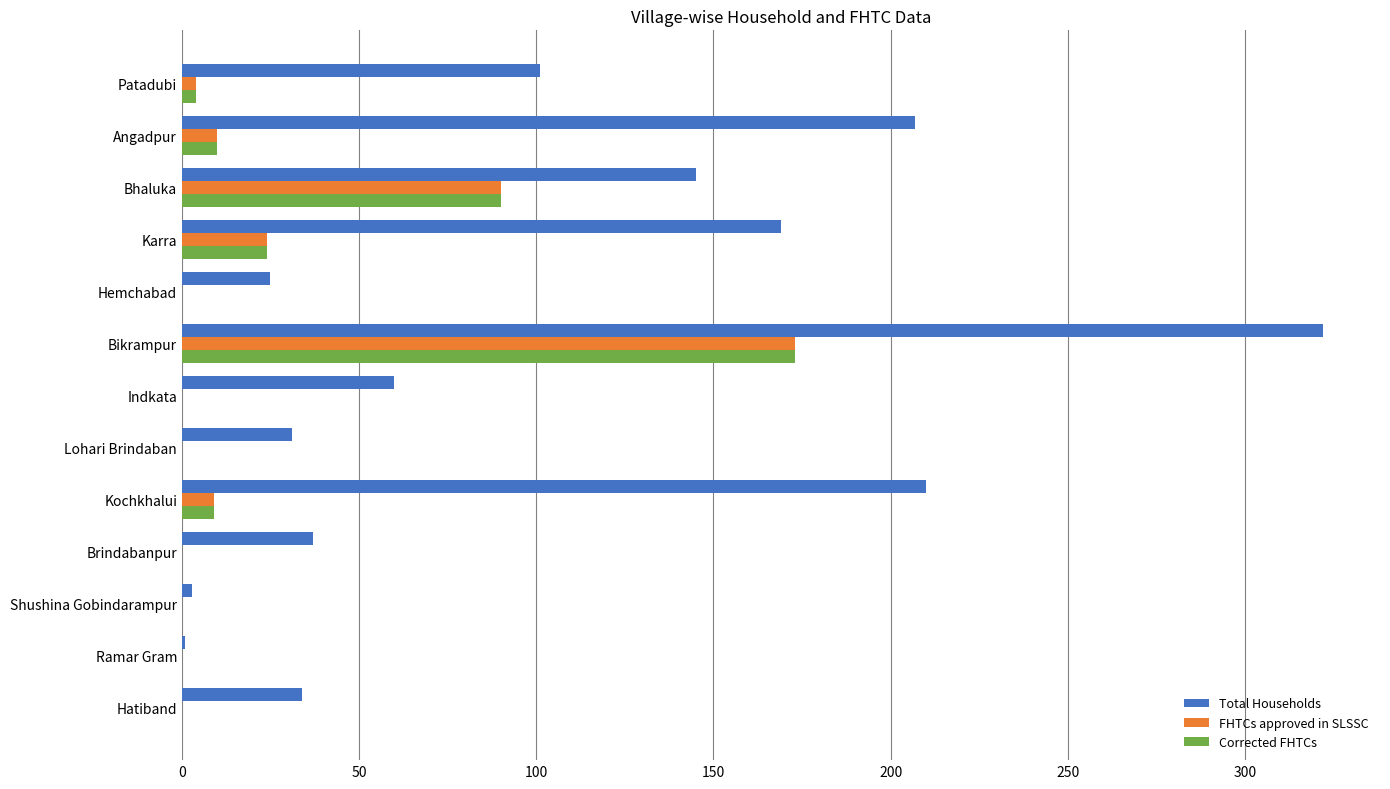

Count the number of data series in this chart.

3